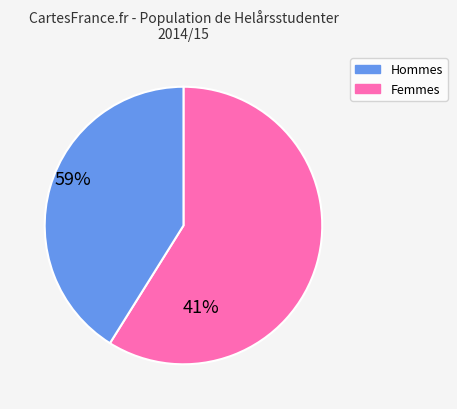

Is there a majority slice in this chart?

Yes